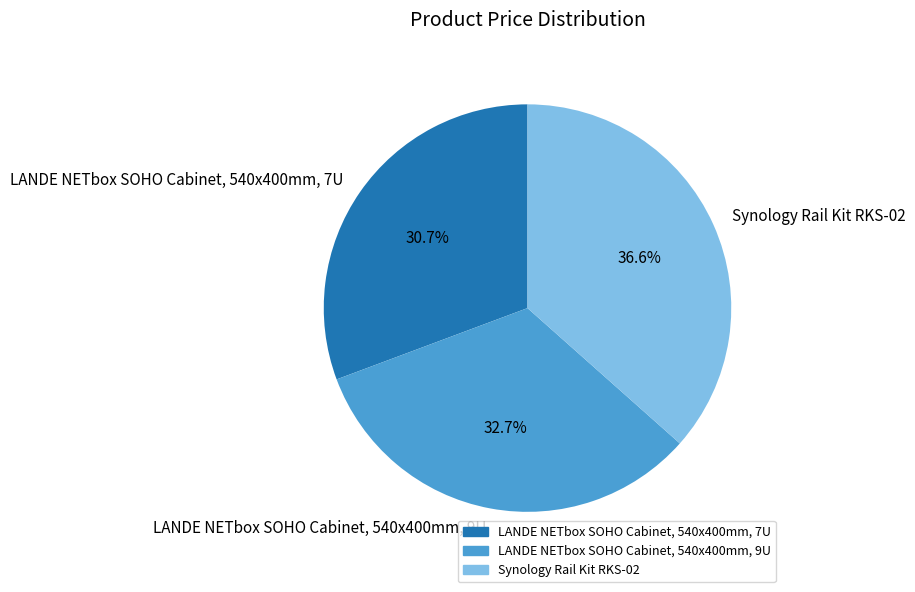

How much of the chart is everything except LANDE NETbox SOHO Cabinet, 540x400mm, 7U?

69.3%